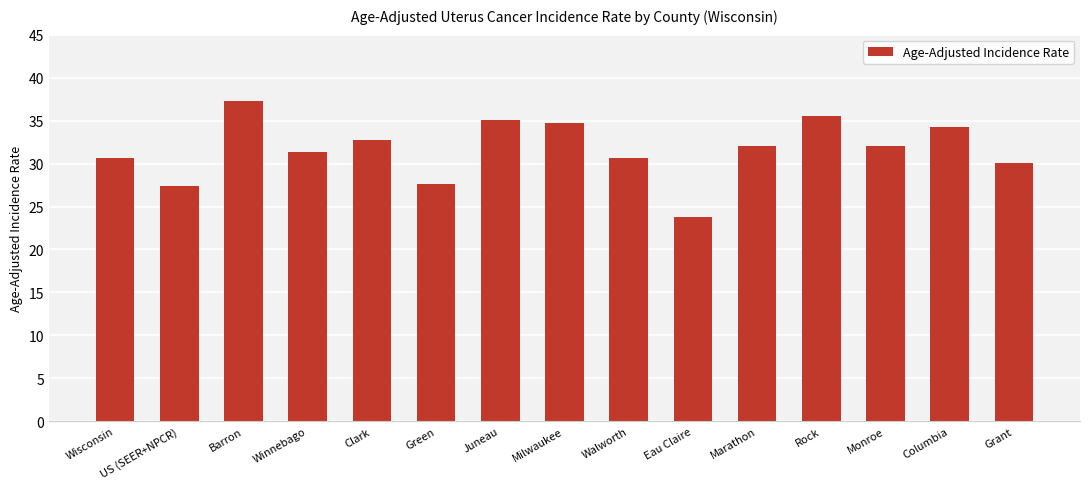

Approximately how many times larger is the value at Grant compared to Marathon?

0.9